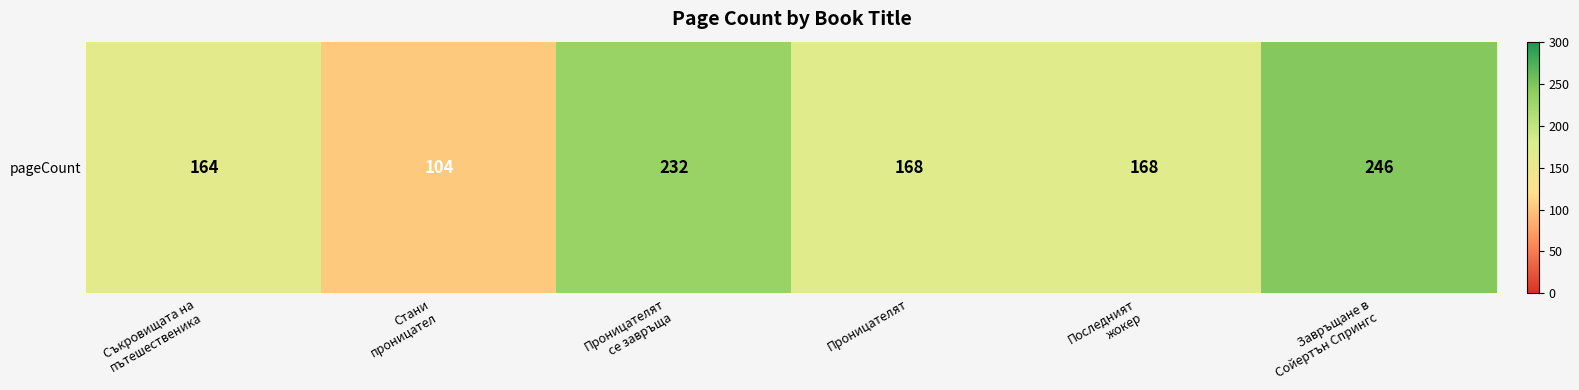

List the labels in order of value, largest first.

Завръщане в
Сойертън Спрингс, Проницателят
се завръща, Проницателят, Последният
жокер, Съкровищата на
пътешественика, Стани
проницател